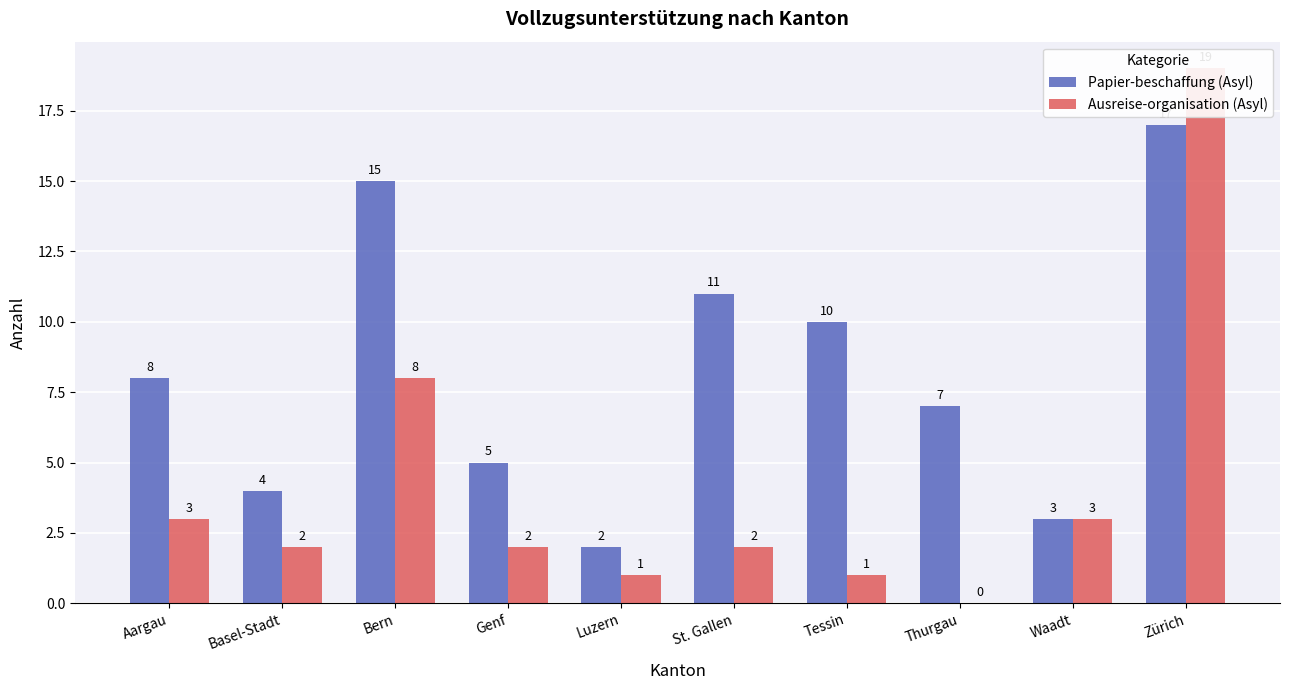

How many data points in Papier-beschaffung (Asyl) are above 8?

4